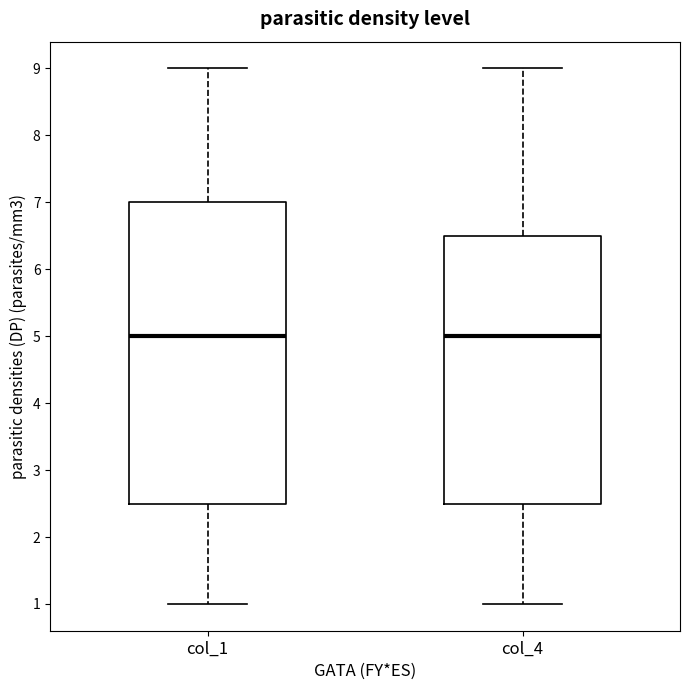

Comparing the boxes themselves (not the whiskers), which one is the tallest?

col_1